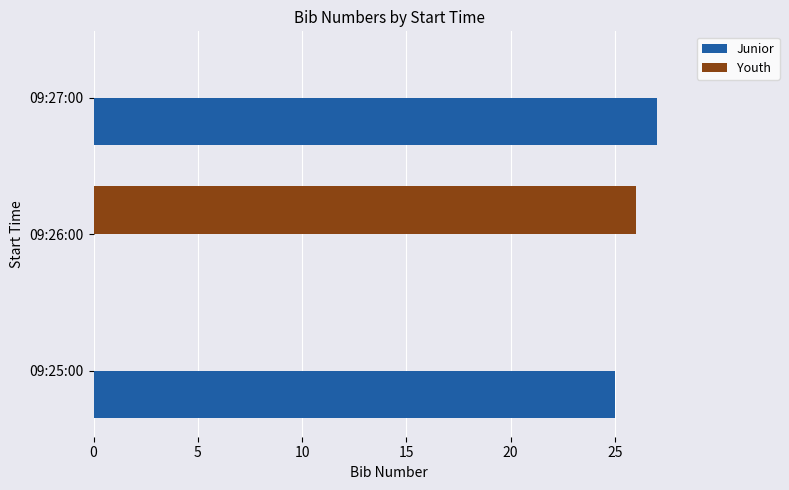

Is it true that Youth equals -15 at 09:27:00?

False